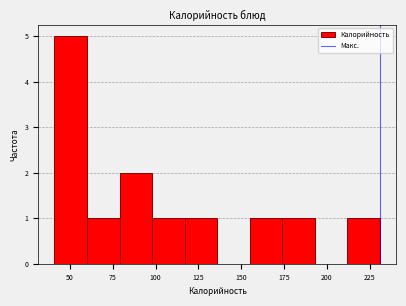

Read against the x-axis, roughly where is the centre of the tallest bar?

50